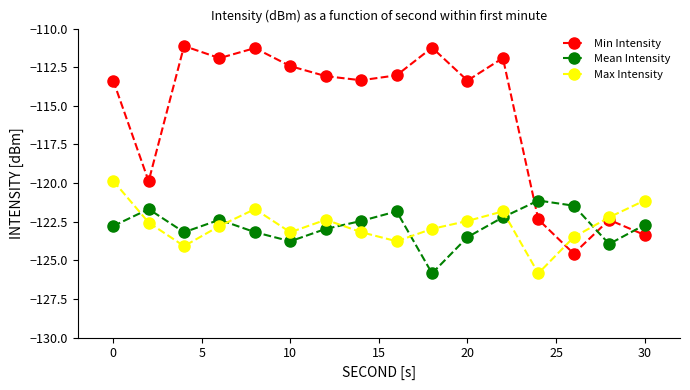

True or false: Mean Intensity has more than 2 interior local peaks.

True